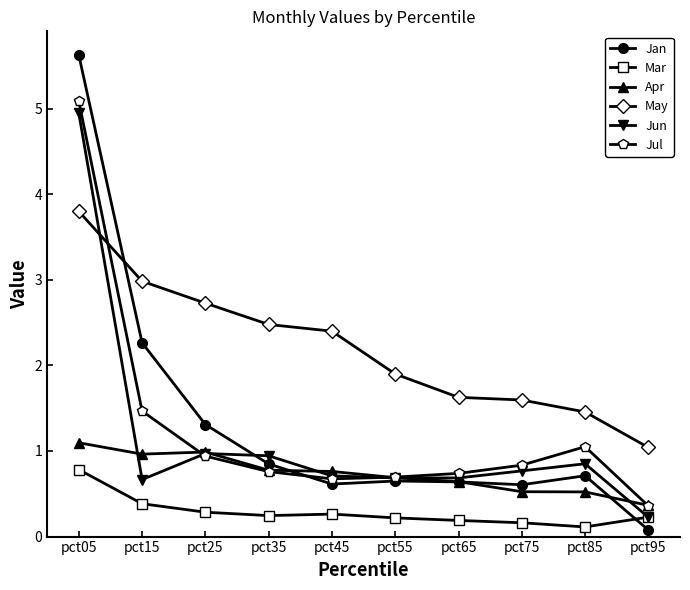

How many data points in May are less than 2?

5